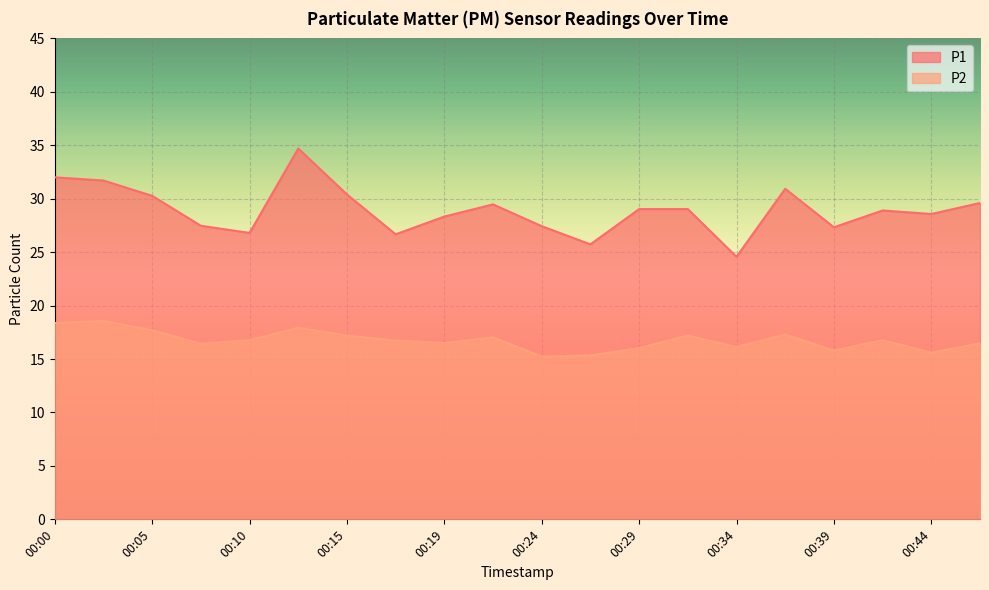

What is the difference between the P2 values at 00:10 and 00:12?

1.2